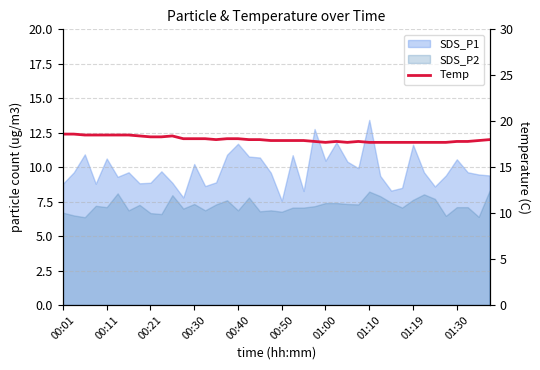

What is the difference between the maximum and minimum values?

0.9